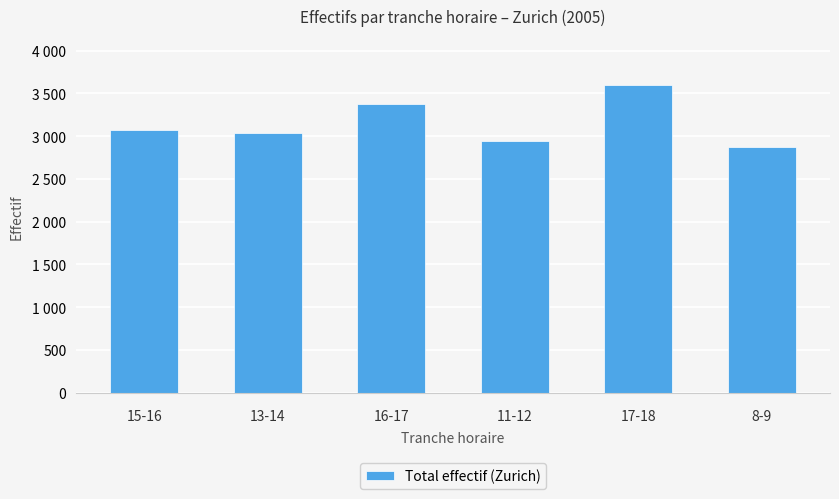

What is the label of the 4th bar from the left?

11-12